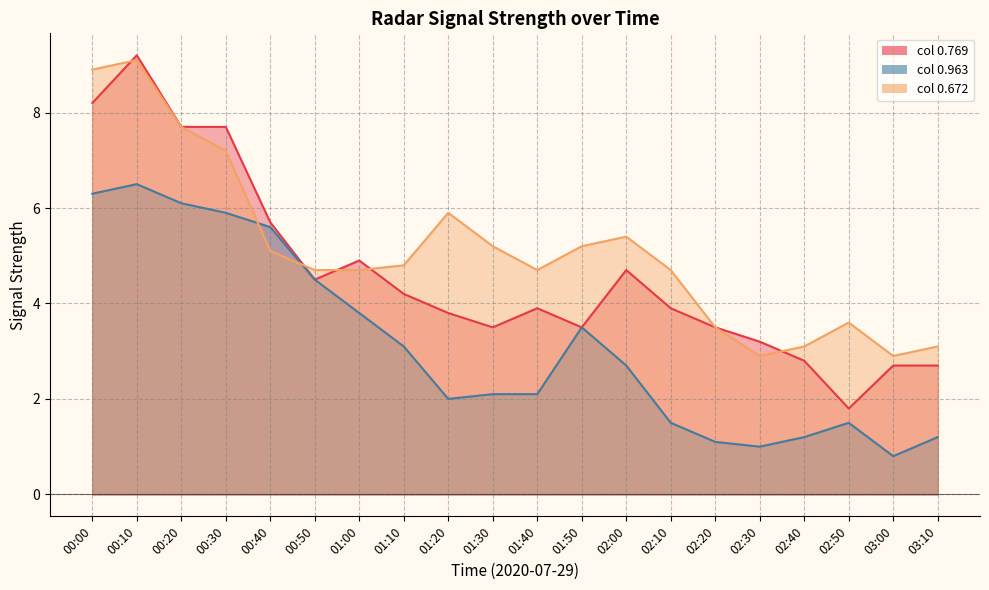

Where do 0.963 and 0.672 first cross each other?

00:30 and 00:40